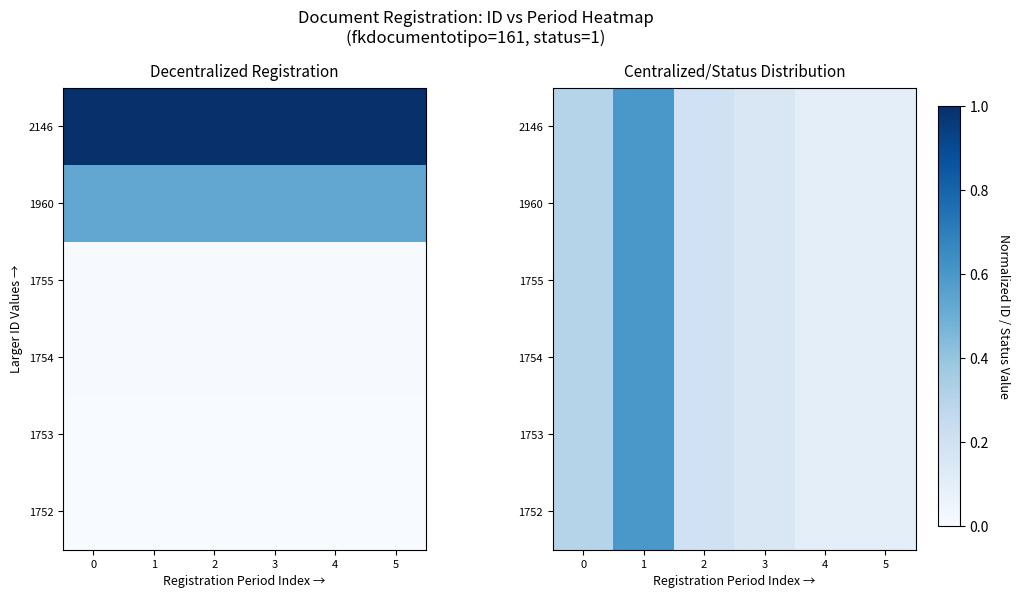

Rank the categories by 1752 value from lowest to highest.

4, 5, 3, 2, 0, 1